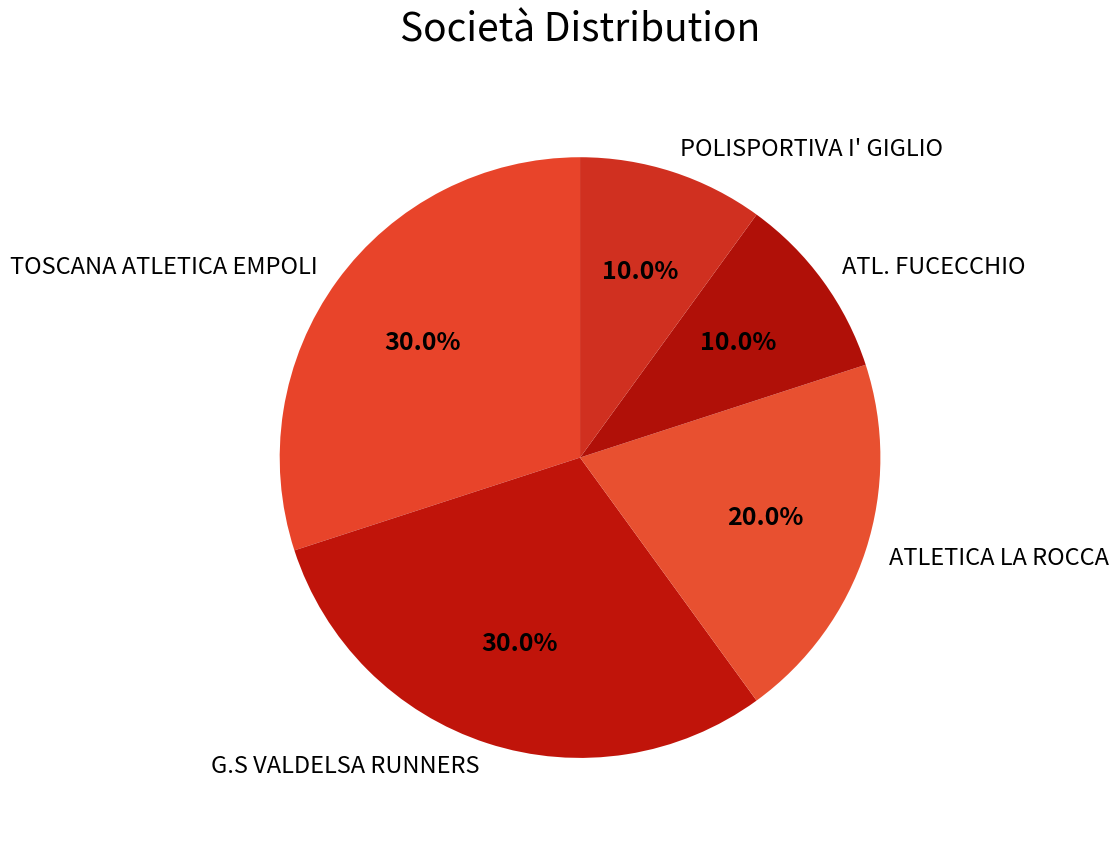

To the nearest percent, what percentage of the pie is G.S VALDELSA RUNNERS?

30%